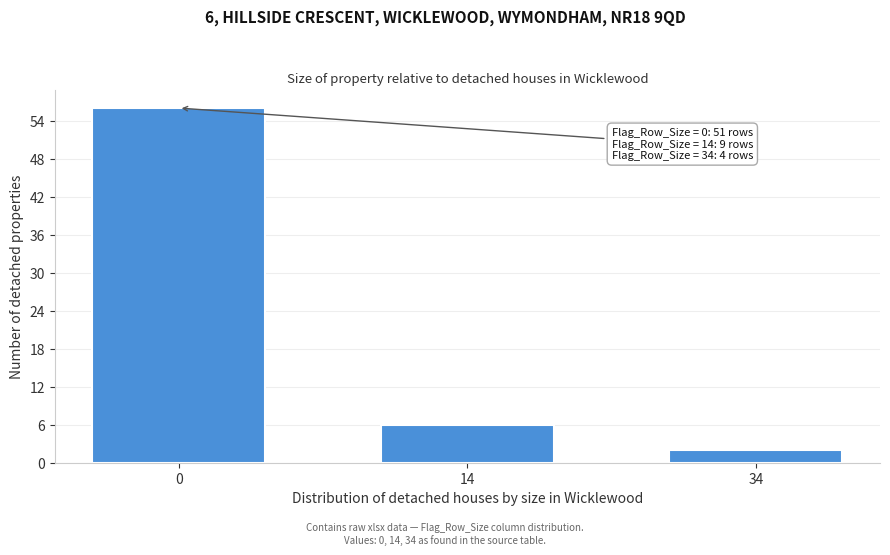

Reading left to right, list all the values displayed in this chart.

0=56	14=6	34=2